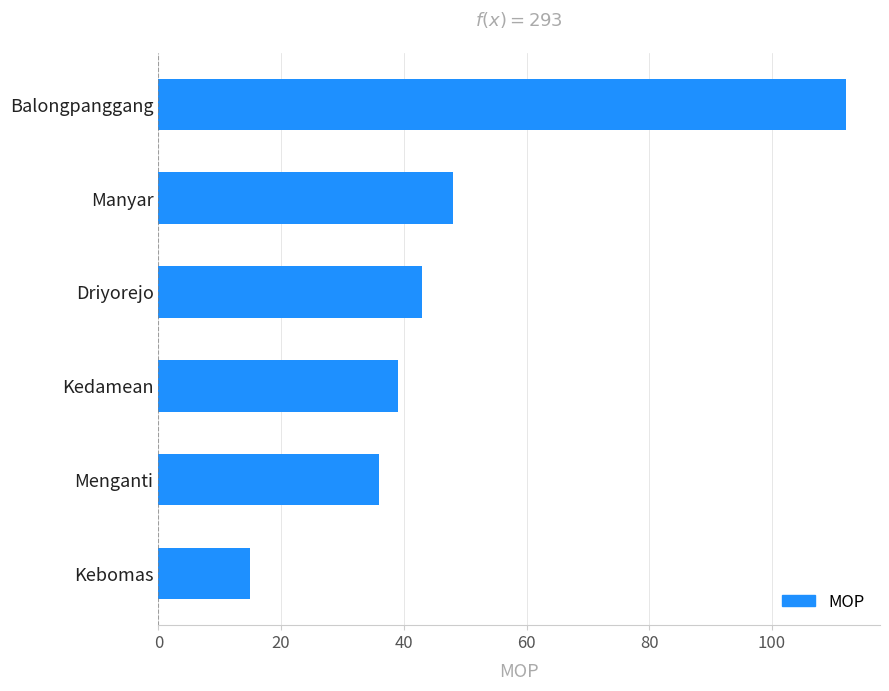

What is the greatest value displayed?

112